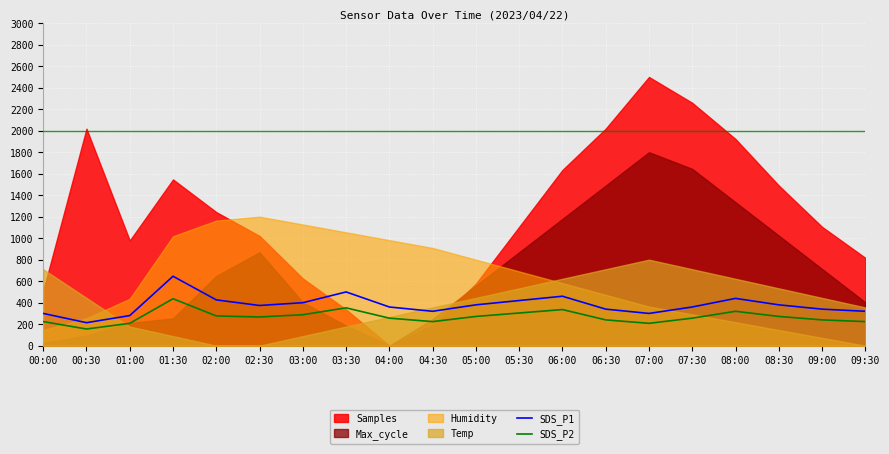

What is the difference between the maximum and minimum values in the SDS_P1 series?

432.0